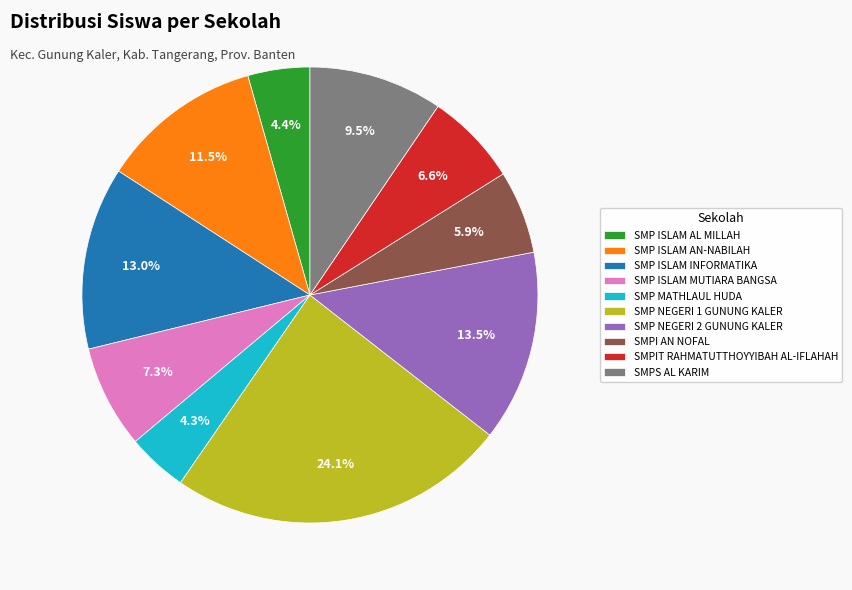

What is the ratio of the value at SMP MATHLAUL HUDA to the value at SMP NEGERI 1 GUNUNG KALER?

0.2